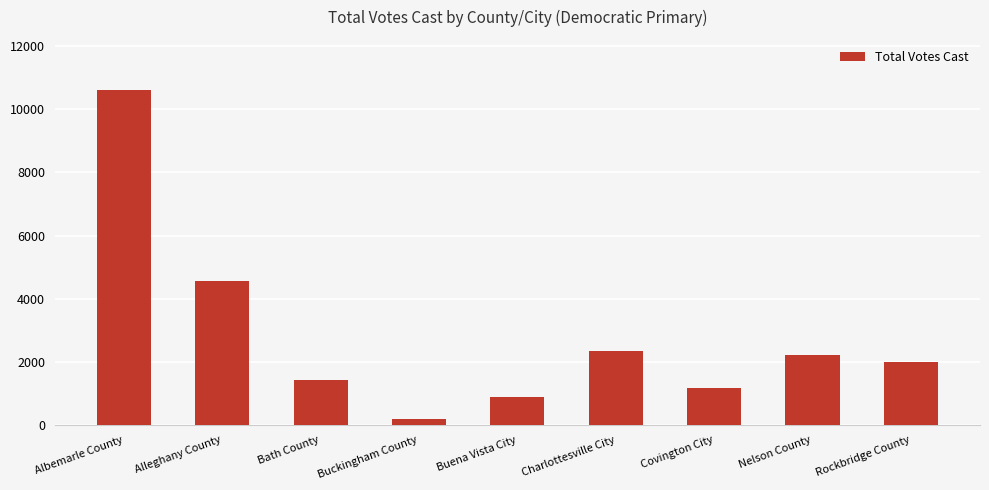

How many bars are there in total?

9